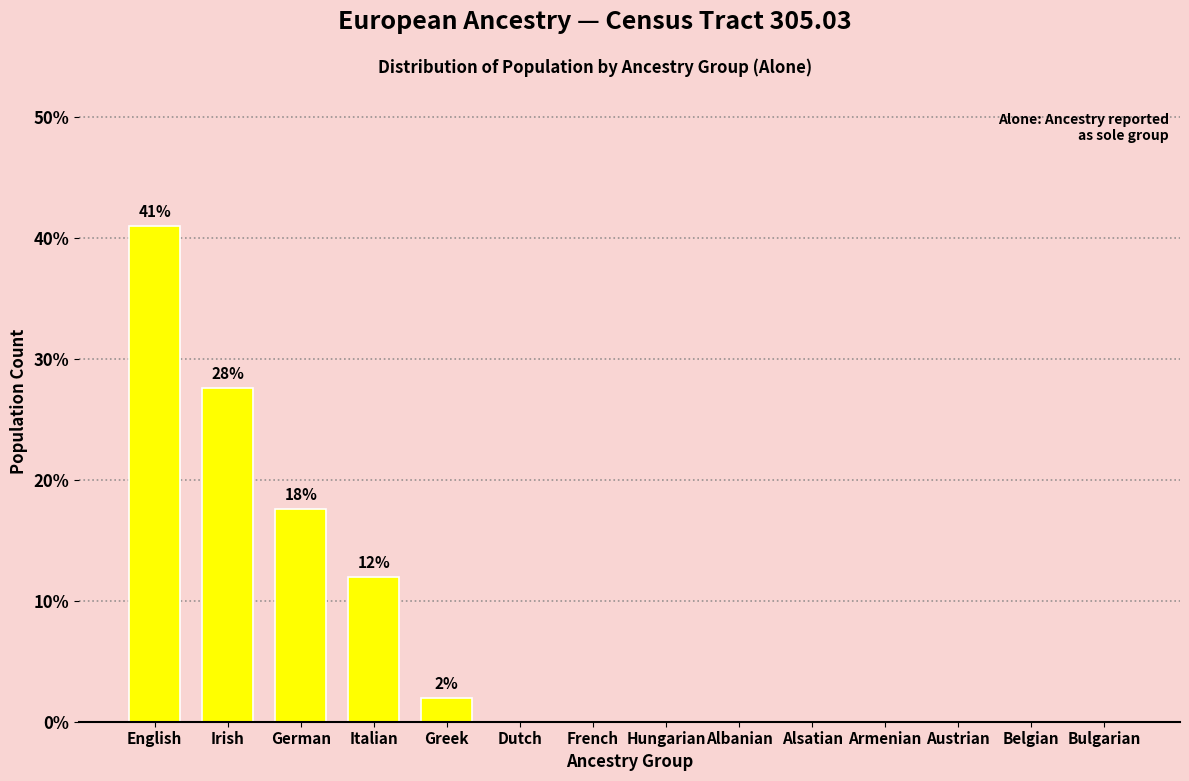

Reading left to right, extract all data points from this chart.

English=41.0	Irish=27.6	German=17.6	Italian=11.9	Greek=1.9	Dutch=0.0	French=0.0	Hungarian=0.0	Albanian=0.0	Alsatian=0.0	Armenian=0.0	Austrian=0.0	Belgian=0.0	Bulgarian=0.0